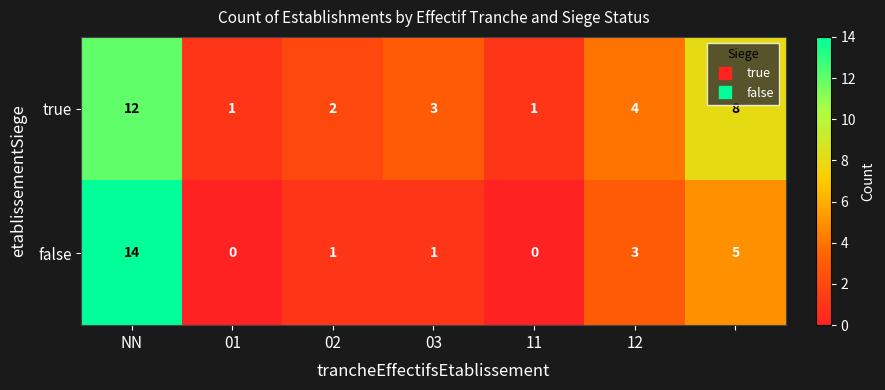

List the series in order of their overall mean, lowest first.

false, true